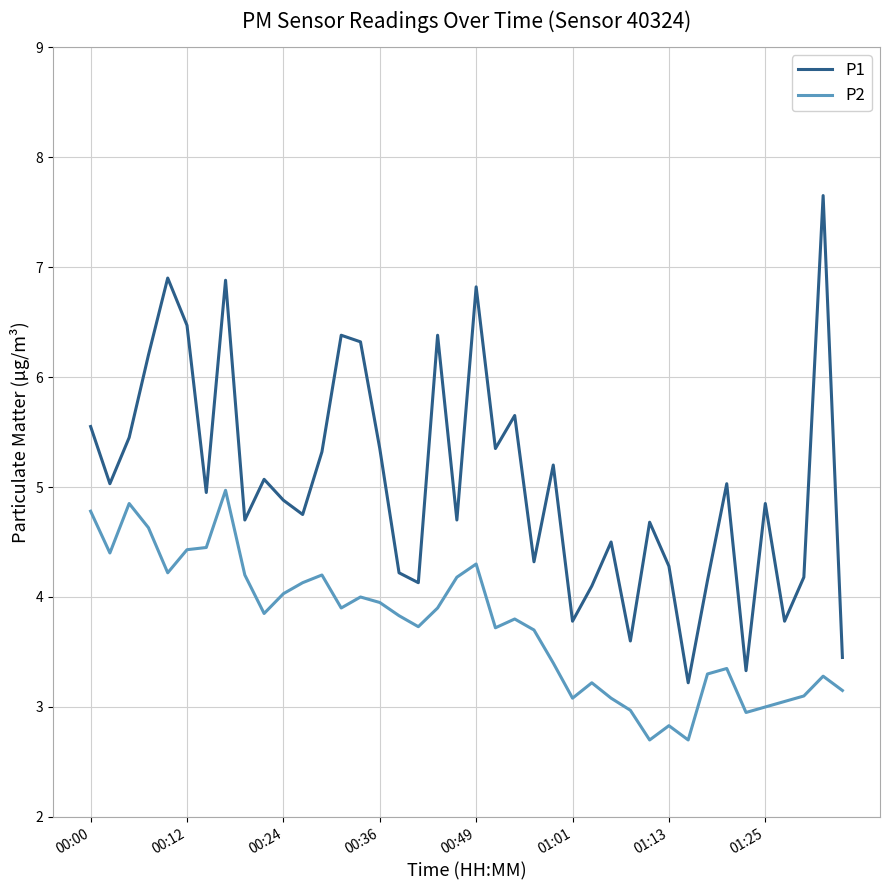

Is this an area chart (filled region under the line)?

No